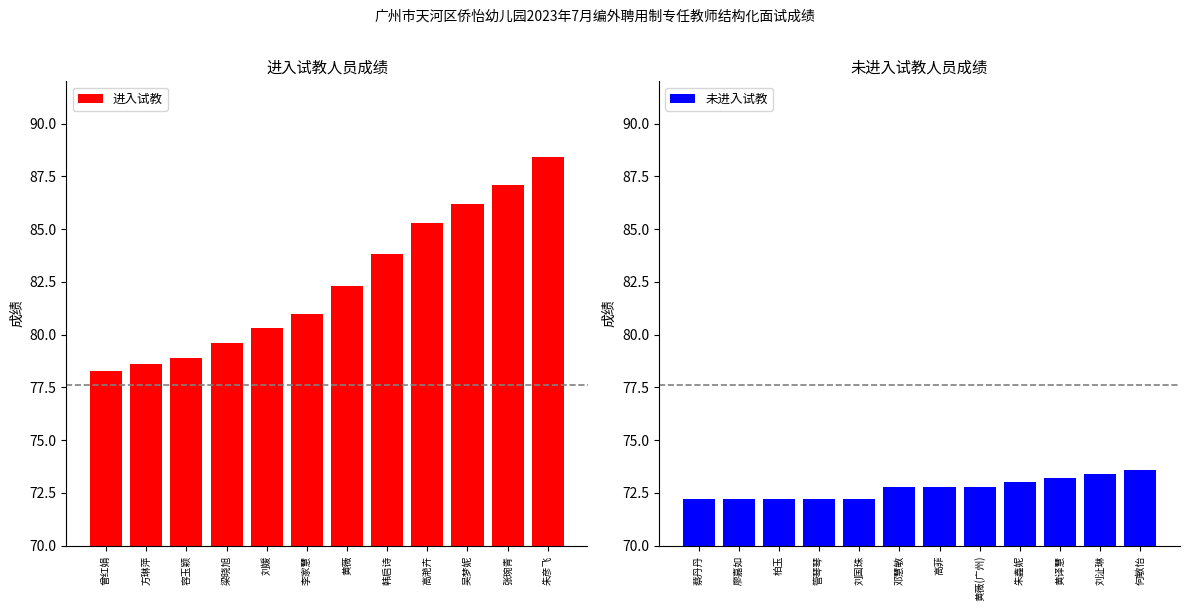

How many categories are shown in the chart?

12